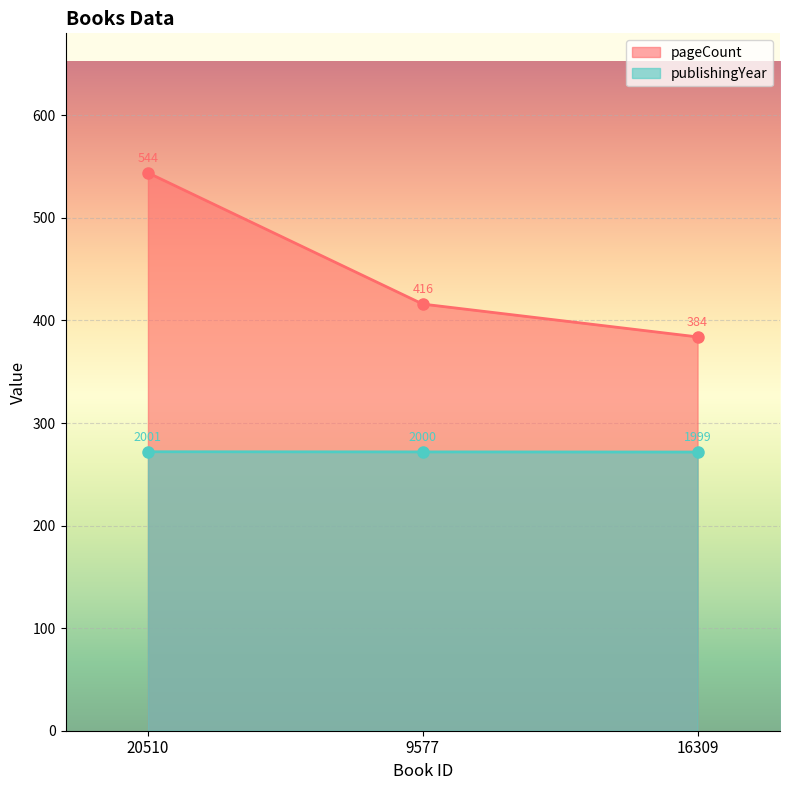

Reading right to left, transcribe all the data shown in this chart.

pageCount: 16309=384.0	9577=416.0	20510=544.0
publishingYear: 16309=271.7	9577=271.9	20510=272.0